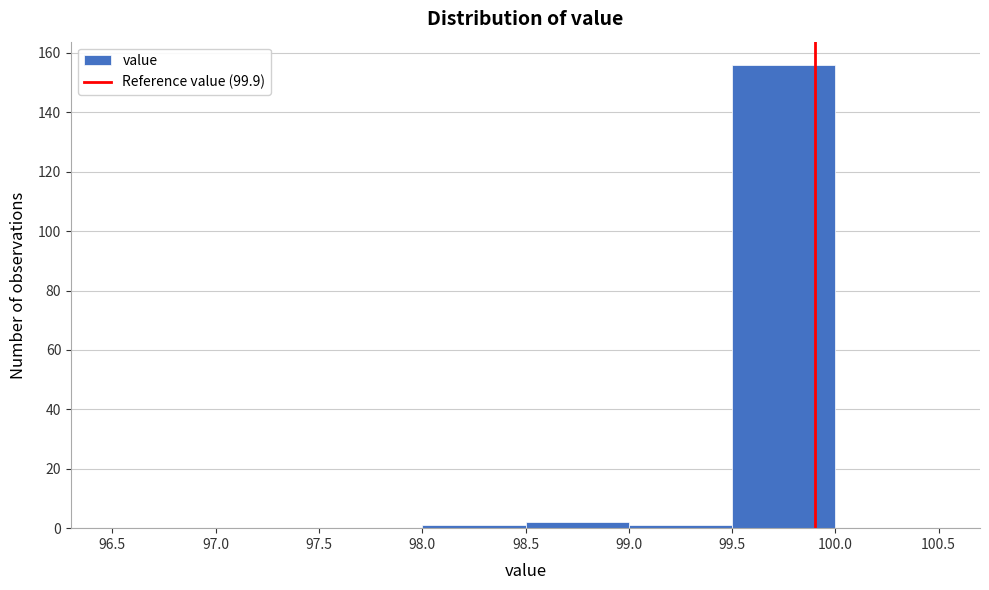

Reading left to right, list every bar in this chart as the range it spans on the x-axis followed by its height. The values are not printed on the chart, so give them approximately, as read against the axis.

96.5 to 97.0: 0
97.0 to 97.5: 0
97.5 to 98.0: 0
98.0 to 98.5: under 2
98.5 to 99.0: 2
99.0 to 99.5: under 2
99.5 to 100.0: 156
100.0 to 100.5: 0